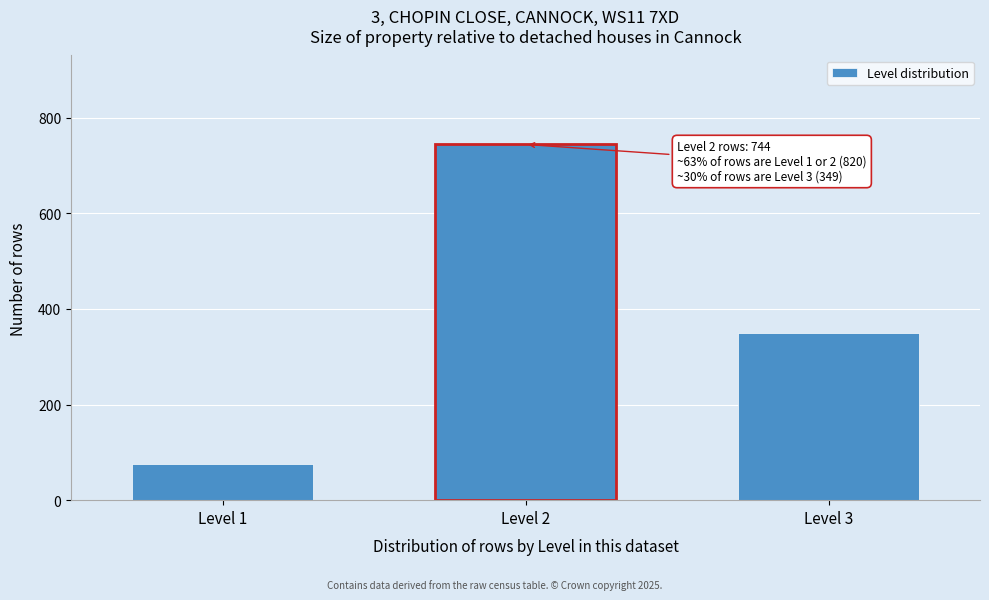

Reading left to right, list all the values displayed in this chart.

Level 1=76	Level 2=744	Level 3=349